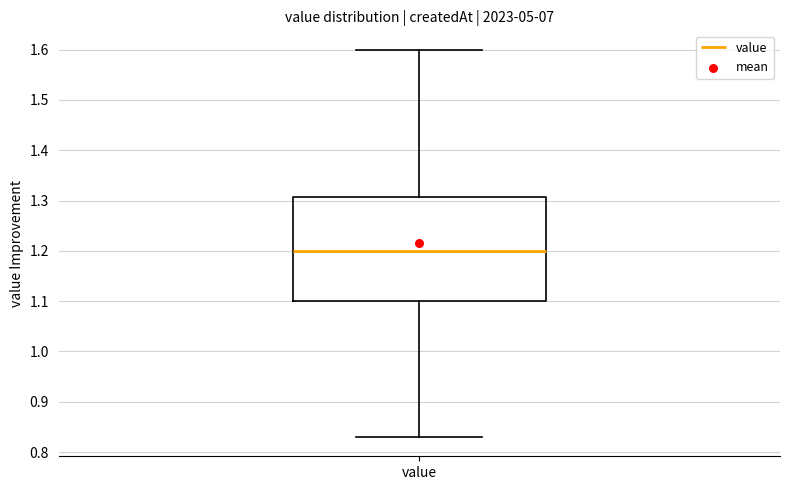

Transcribe this box plot: give where the median line is, the range the box spans, and where the two whiskers end, as read against the y-axis. The values are not printed on the chart, so give them approximately, as read against the axis.

median 1.20, box 1.10 to 1.31, whiskers 0.83 to 1.60